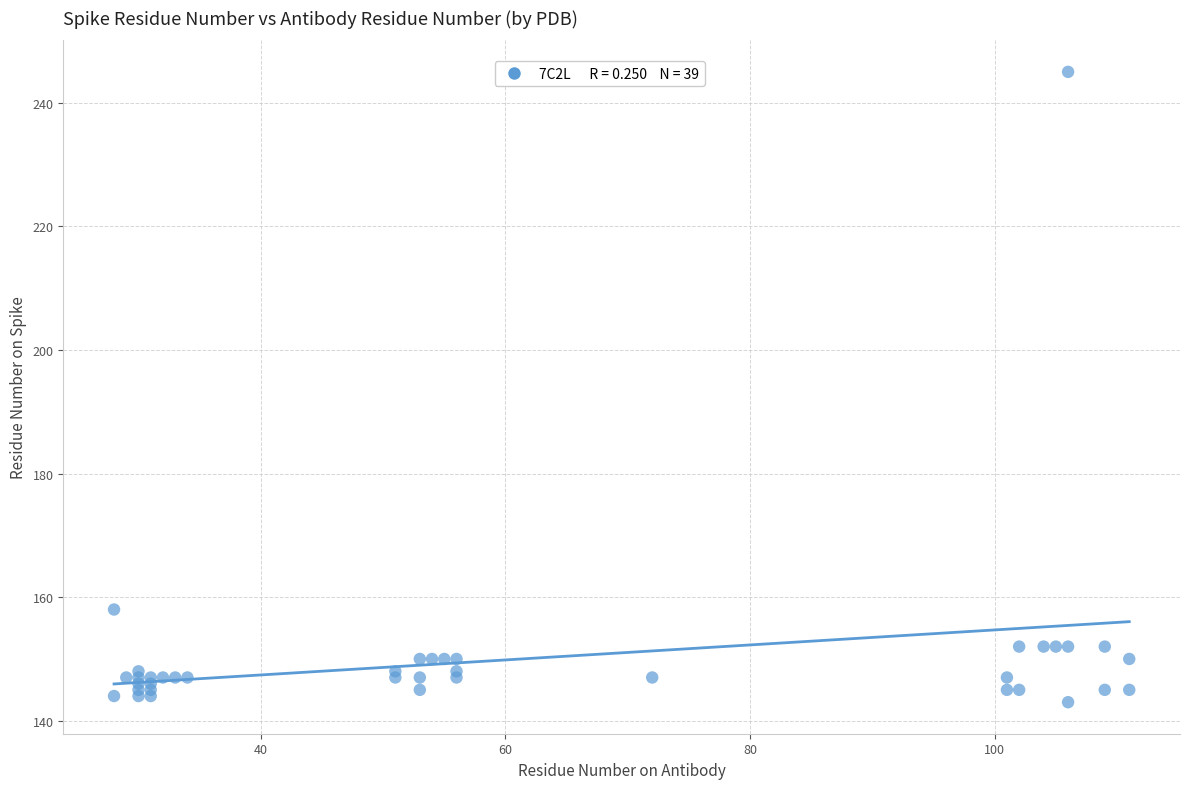

What Y value in the scatter plot is closest to 194?

158